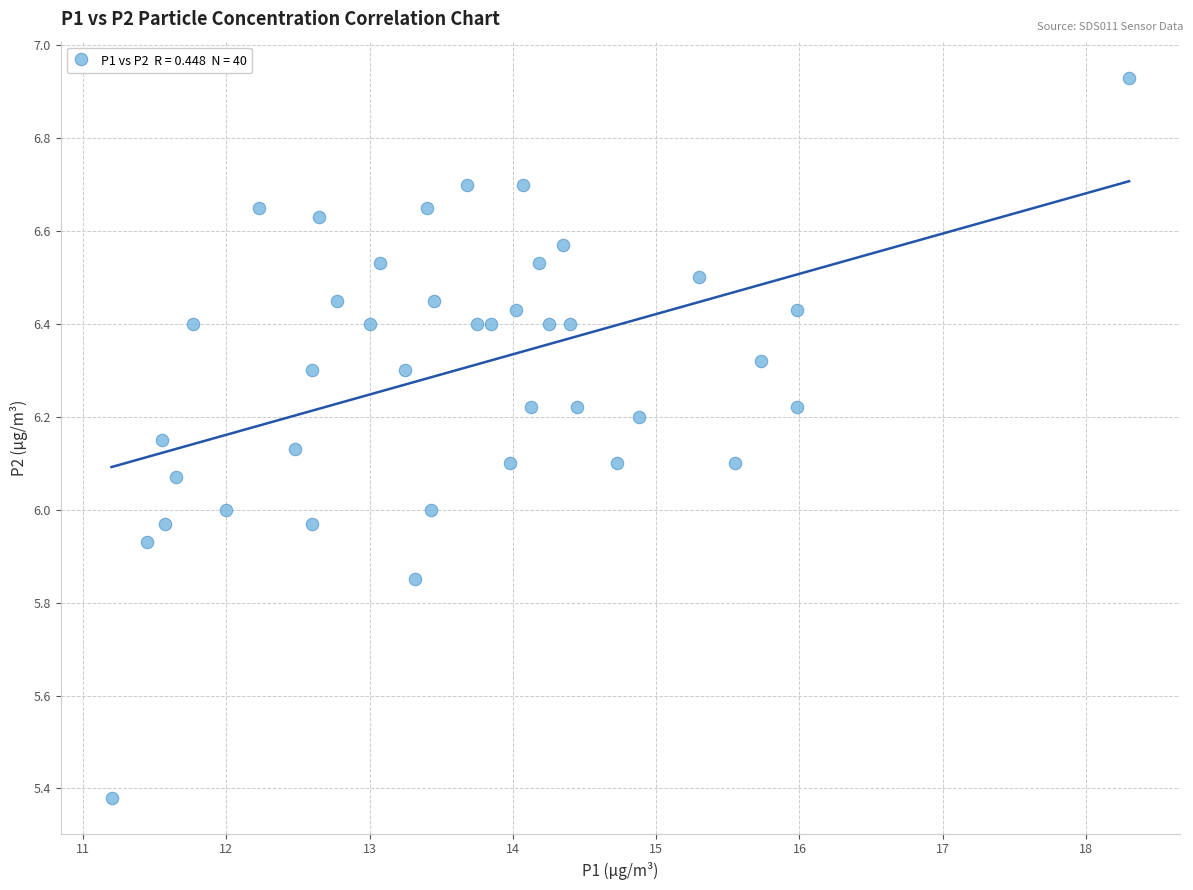

How many points are shown in the scatter plot?

40